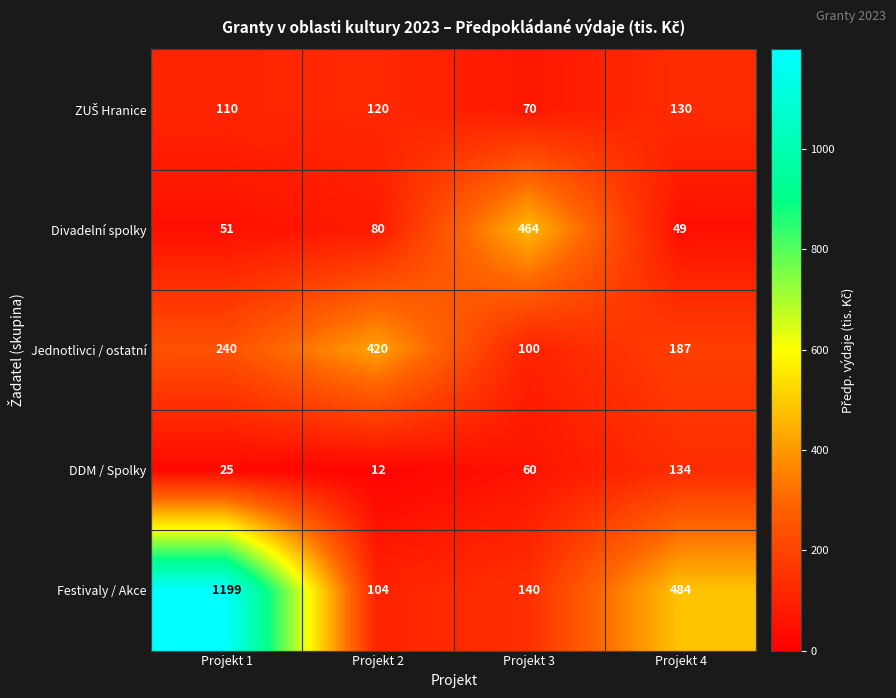

What is the difference between the highest and lowest values at Projekt 3?

404